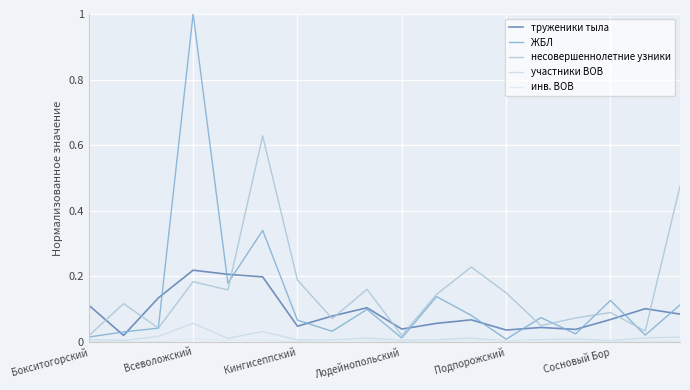

What is the maximum value shown in the chart?

1.0